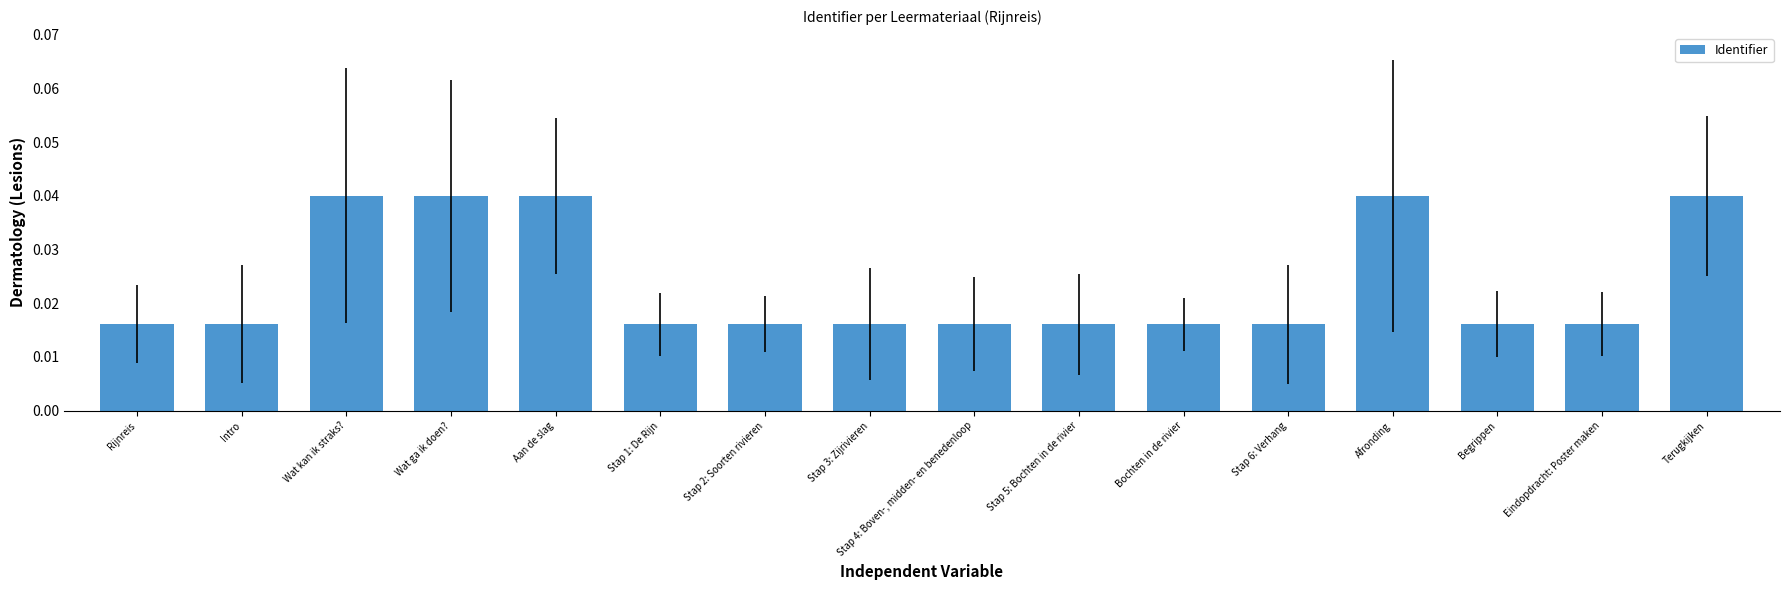

What position from the left is Stap 1: De Rijn?

6